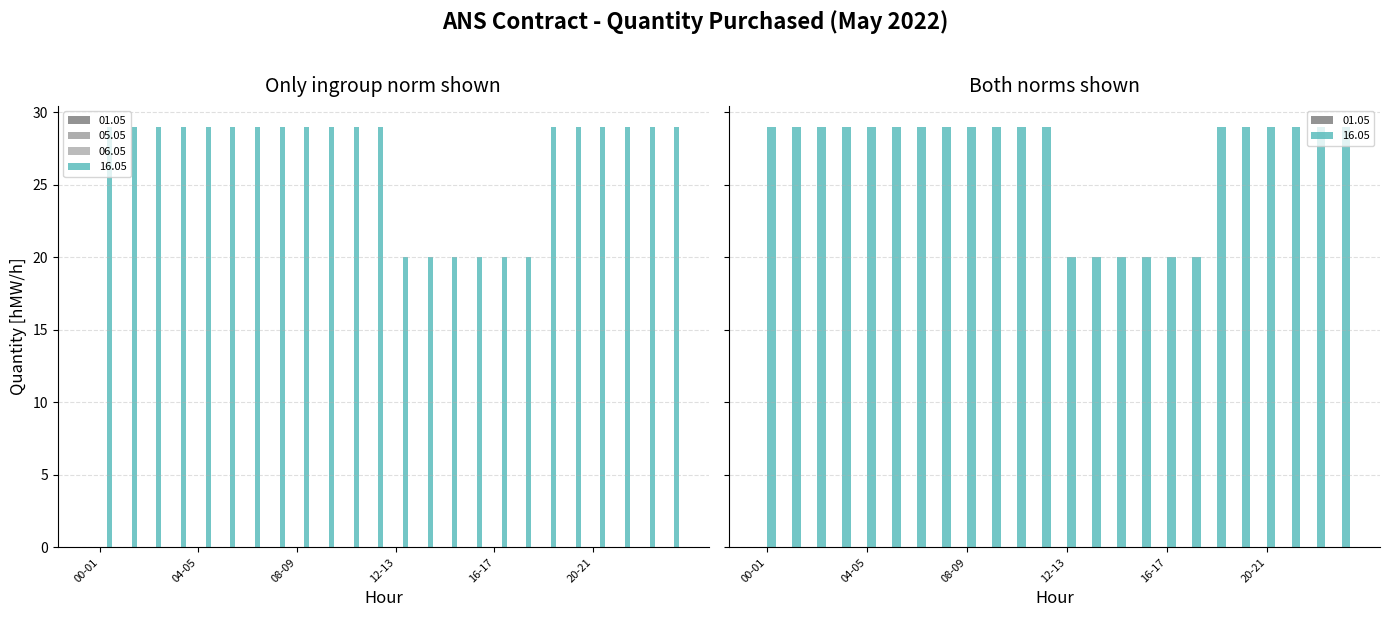

At how many categories does at least one series exceed 17?

24